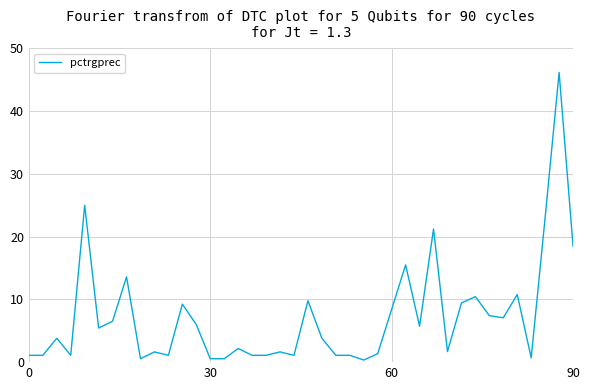

What is the difference between the maximum and minimum values?

45.8